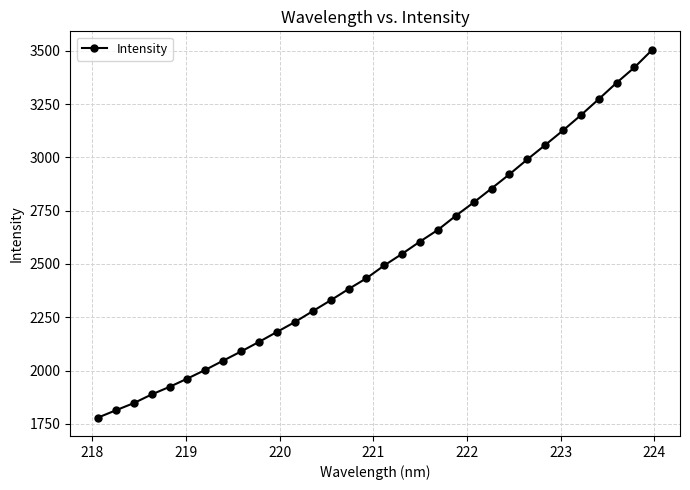

What is the minimum value shown in the chart?

1779.4